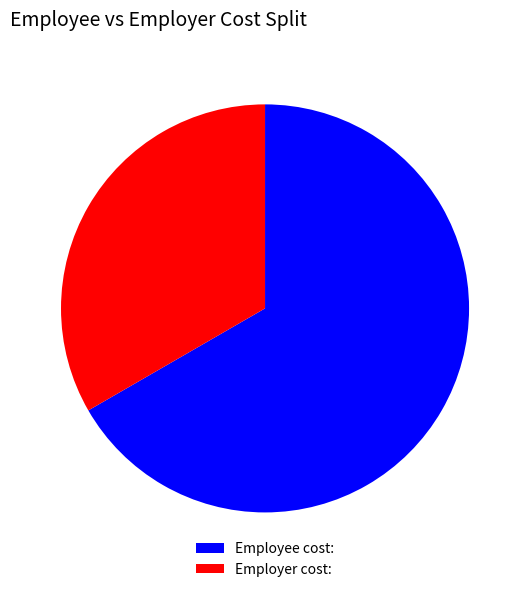

Which category has the smallest portion of the pie?

Employer cost: